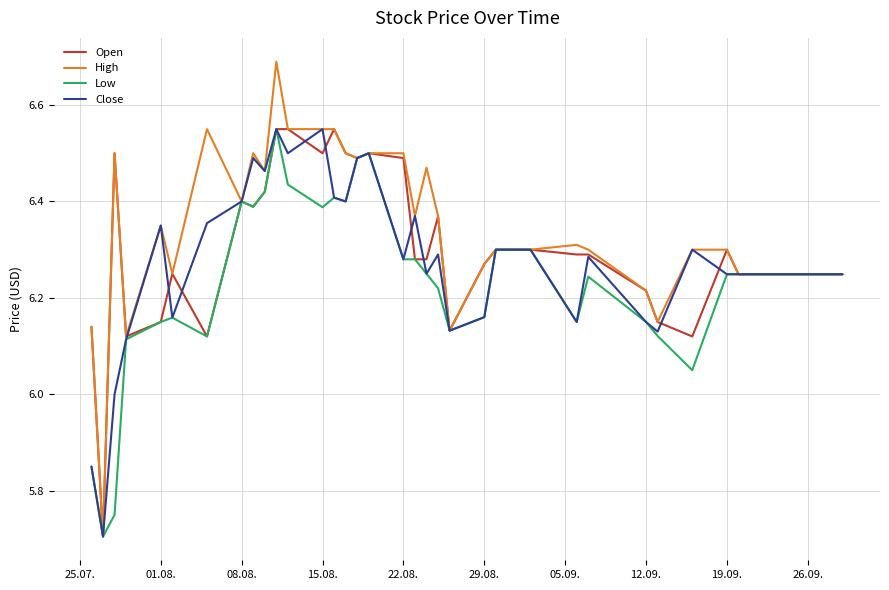

What is the minimum value shown in the chart?

5.7